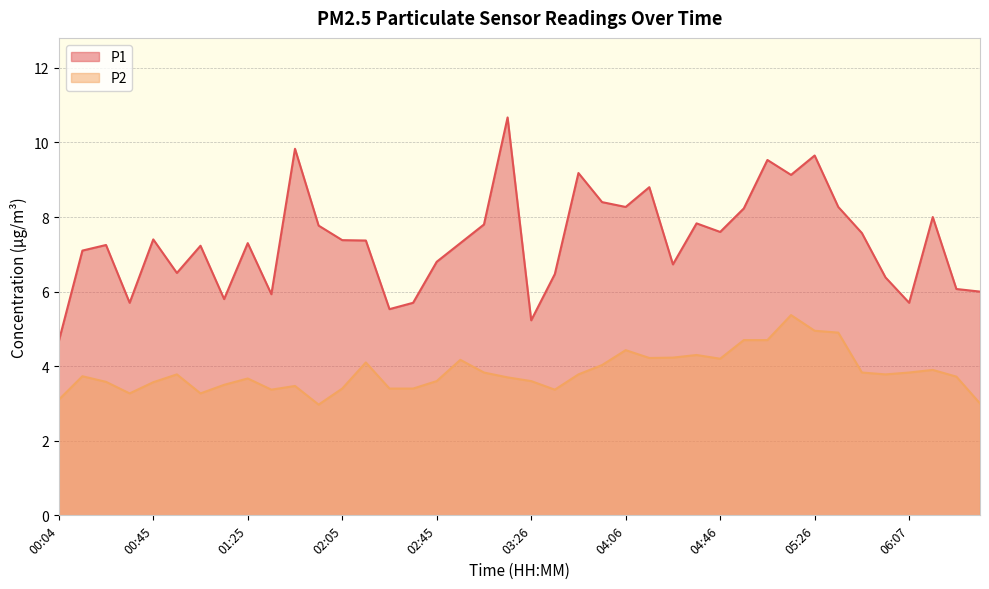

Which series has the largest range (max minus min)?

P1